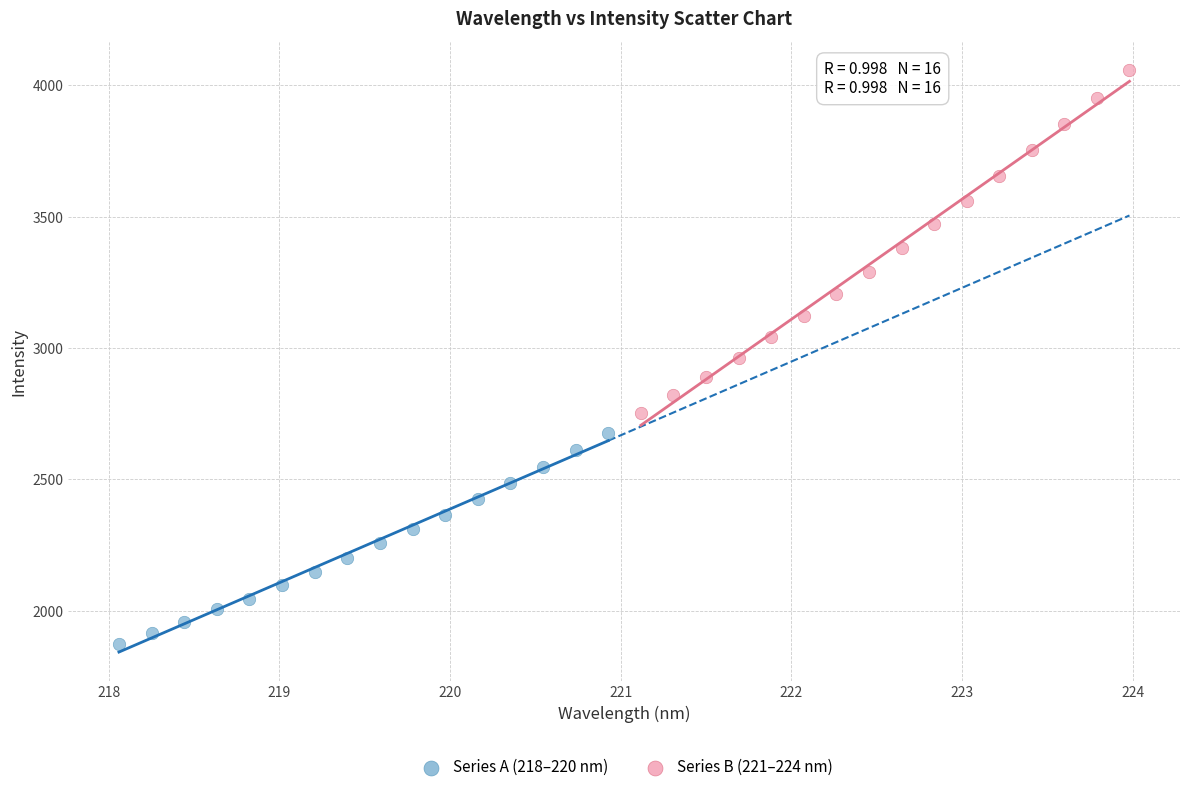

Which series reaches the minimum Y coordinate?

Series A (218–220 nm)